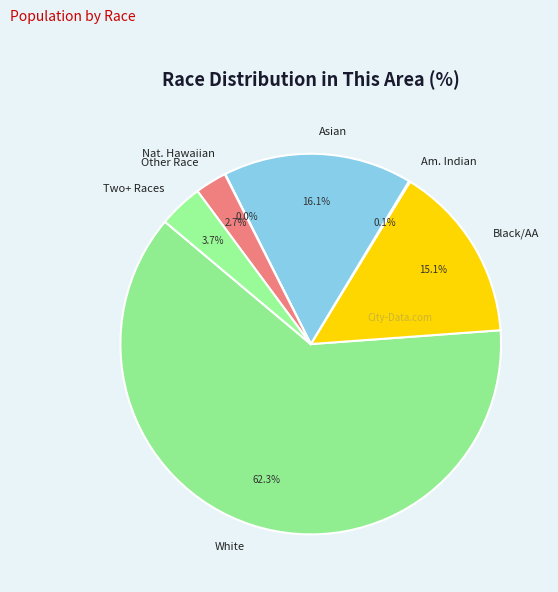

What is the majority slice?

White